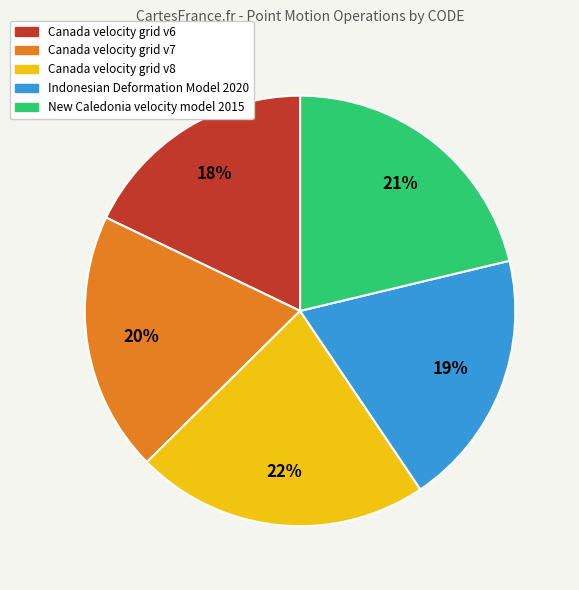

Which slice is the largest?

Canada velocity grid v8